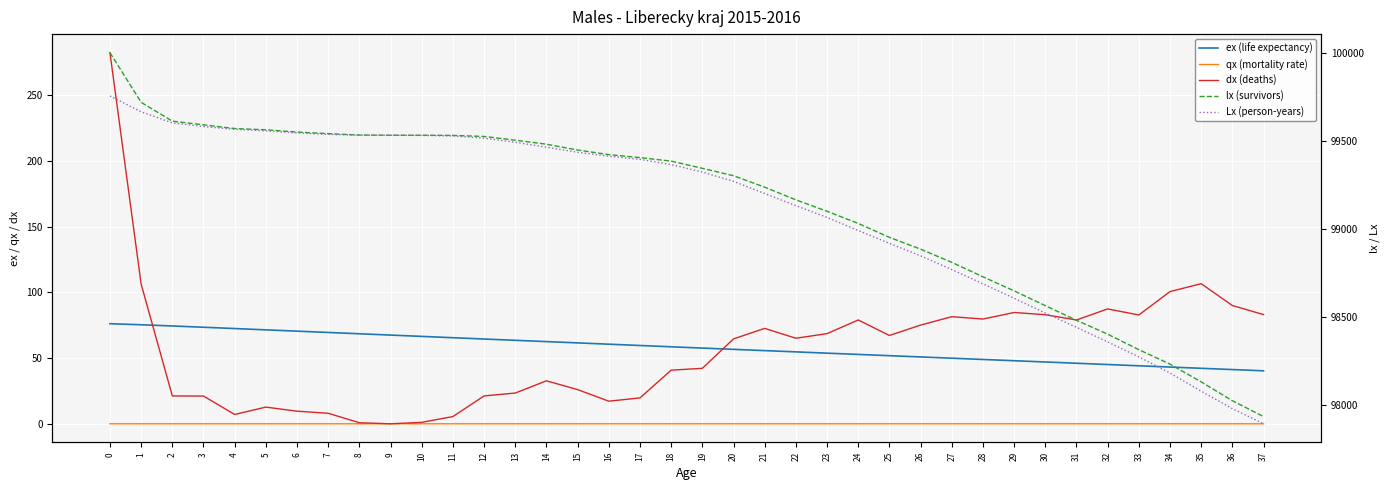

Read the Lx (person-years) value at 34.

98180.0